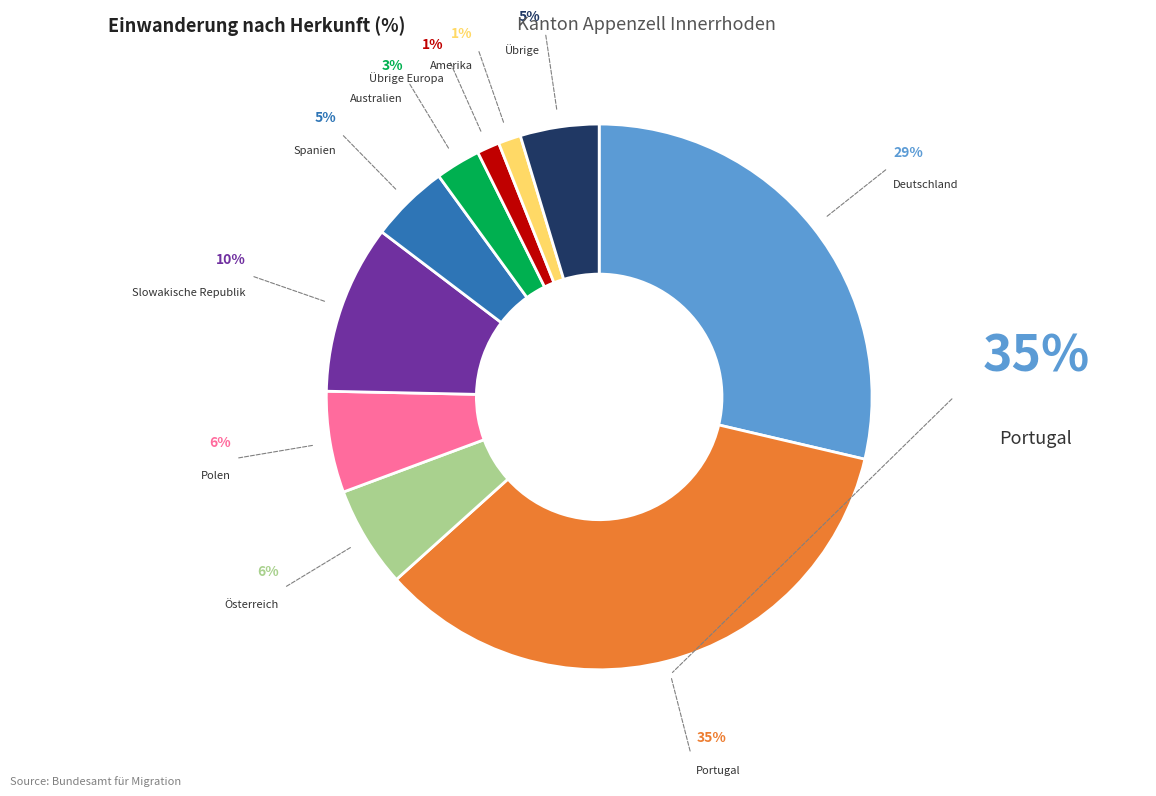

Between Slowakische Republik and Übrige, which is larger?

Slowakische Republik